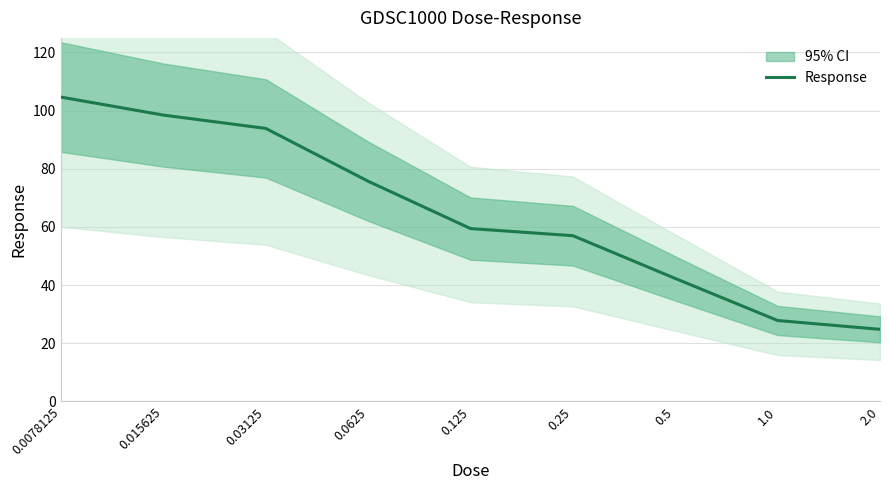

What is the minimum value shown in the chart?

24.8